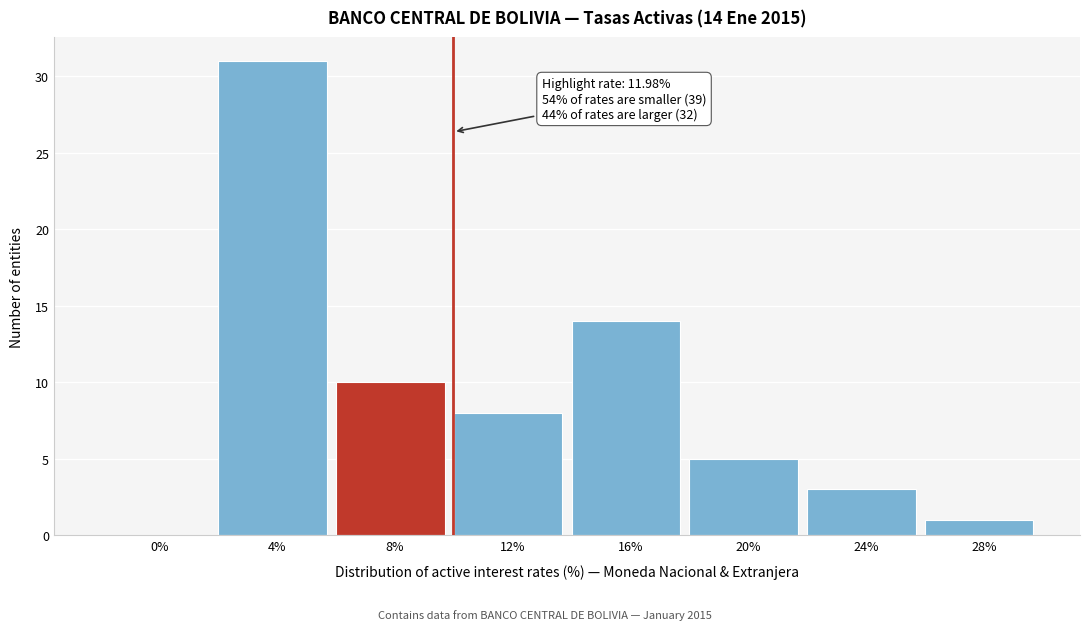

Reading left to right, extract all data points from this chart.

0%=0	4%=31	8%=10	12%=8	16%=14	20%=5	24%=3	28%=1